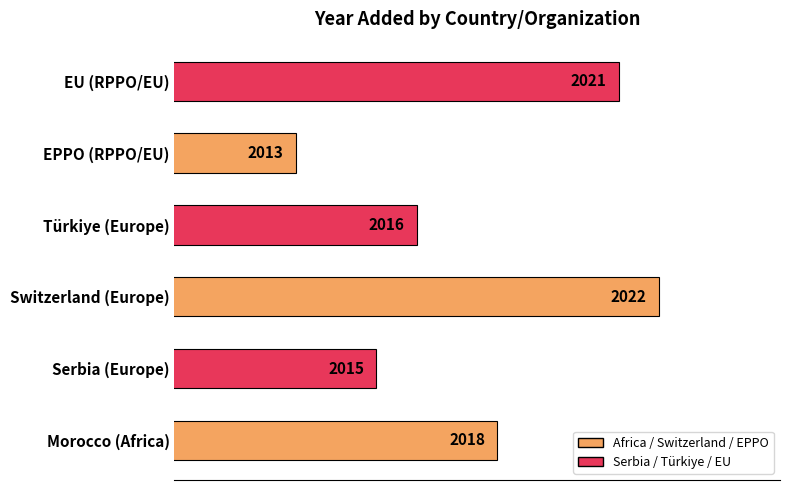

What is the approximate value at EPPO (RPPO/EU)?

2013